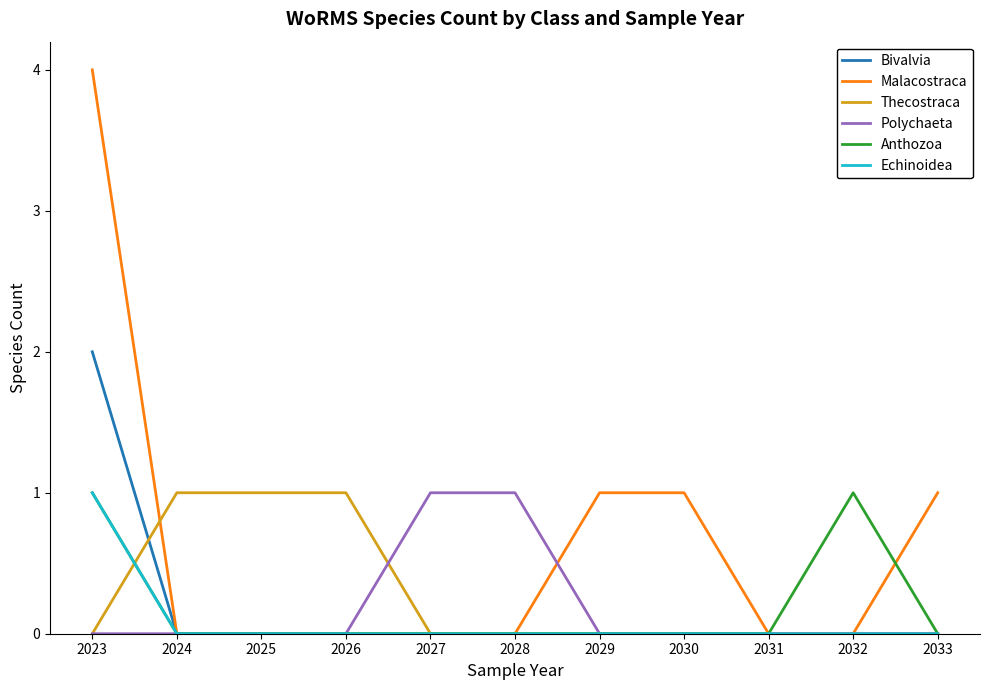

Reading left to right, what are all the values shown in this chart?

Bivalvia: 2	0	0	0	0	0	0	0	0	0	0
Malacostraca: 4	0	0	0	0	0	1	1	0	0	1
Thecostraca: 0	1	1	1	0	0	0	0	0	0	0
Polychaeta: 0	0	0	0	1	1	0	0	0	0	0
Anthozoa: 1	0	0	0	0	0	0	0	0	1	0
Echinoidea: 1	0	0	0	0	0	0	0	0	0	0